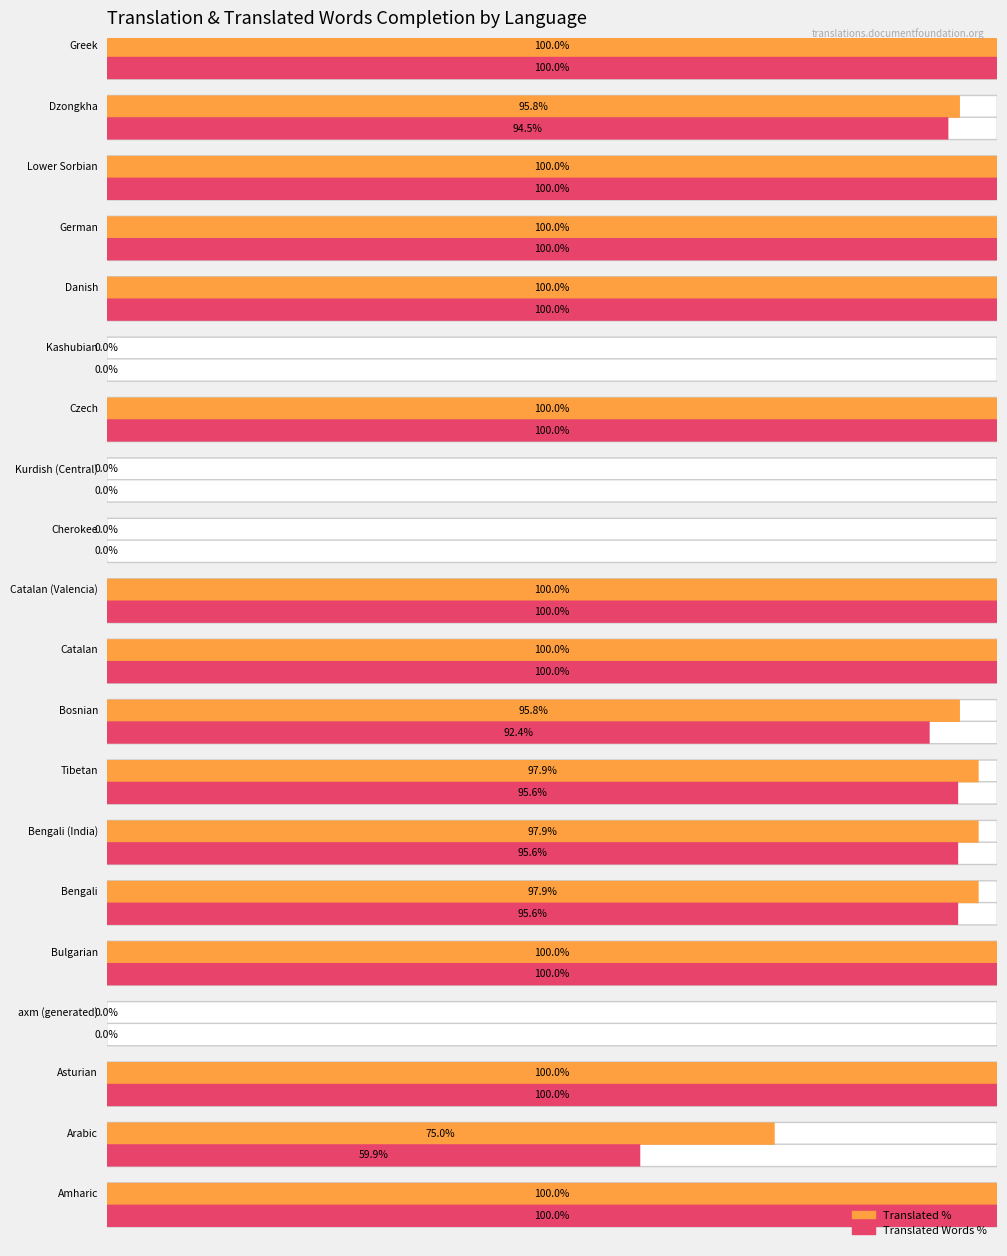

Is it true that translated_percent equals 36.9 at Arabic?

False